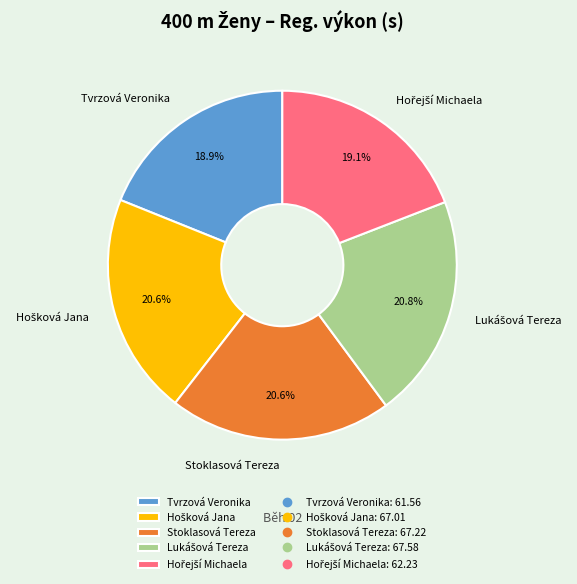

To the nearest percent, what is the difference between the Stoklasová Tereza and Tvrzová Veronika slice percentages?

2%